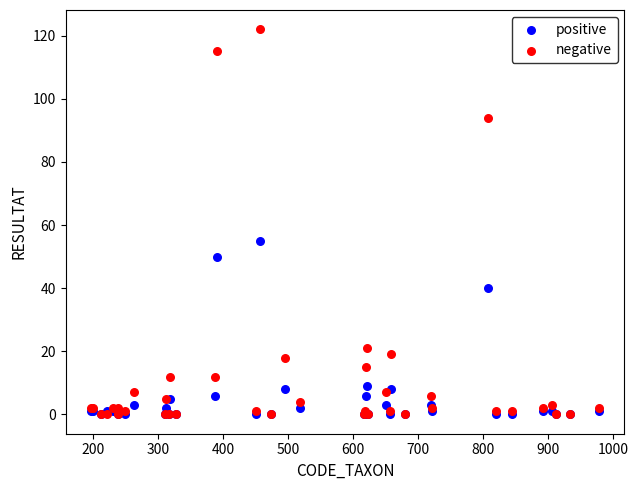

In the positive series, what Y value is closest to 27?

40